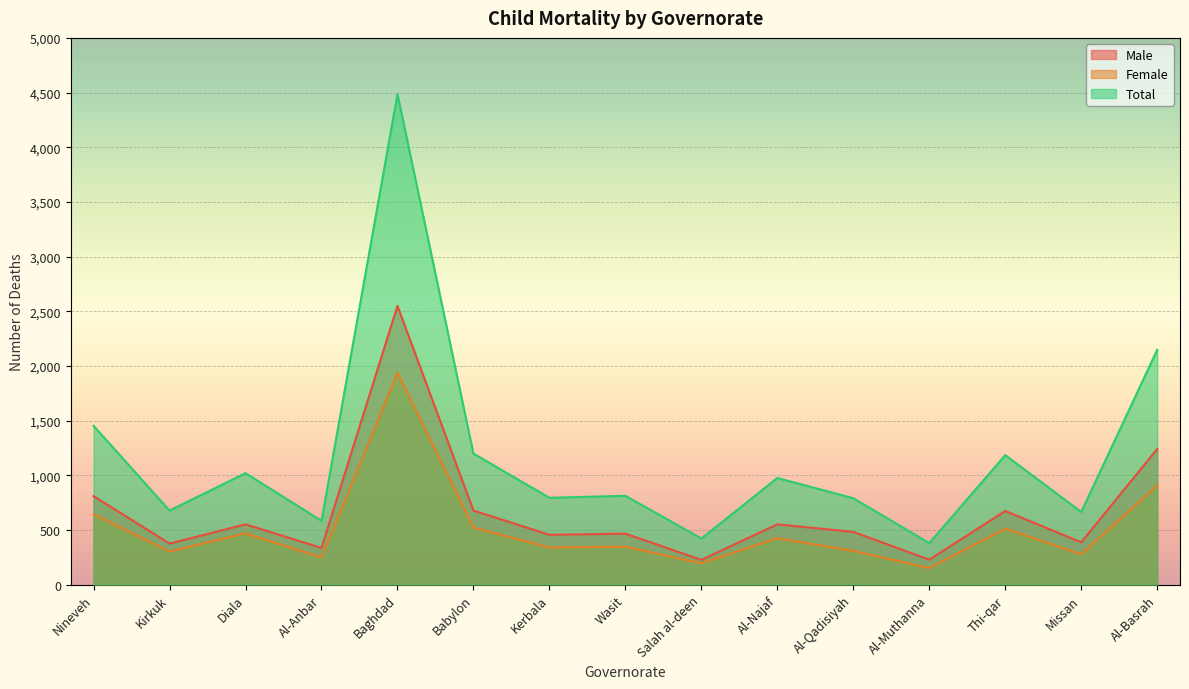

What is the sum of all Total values?

17581